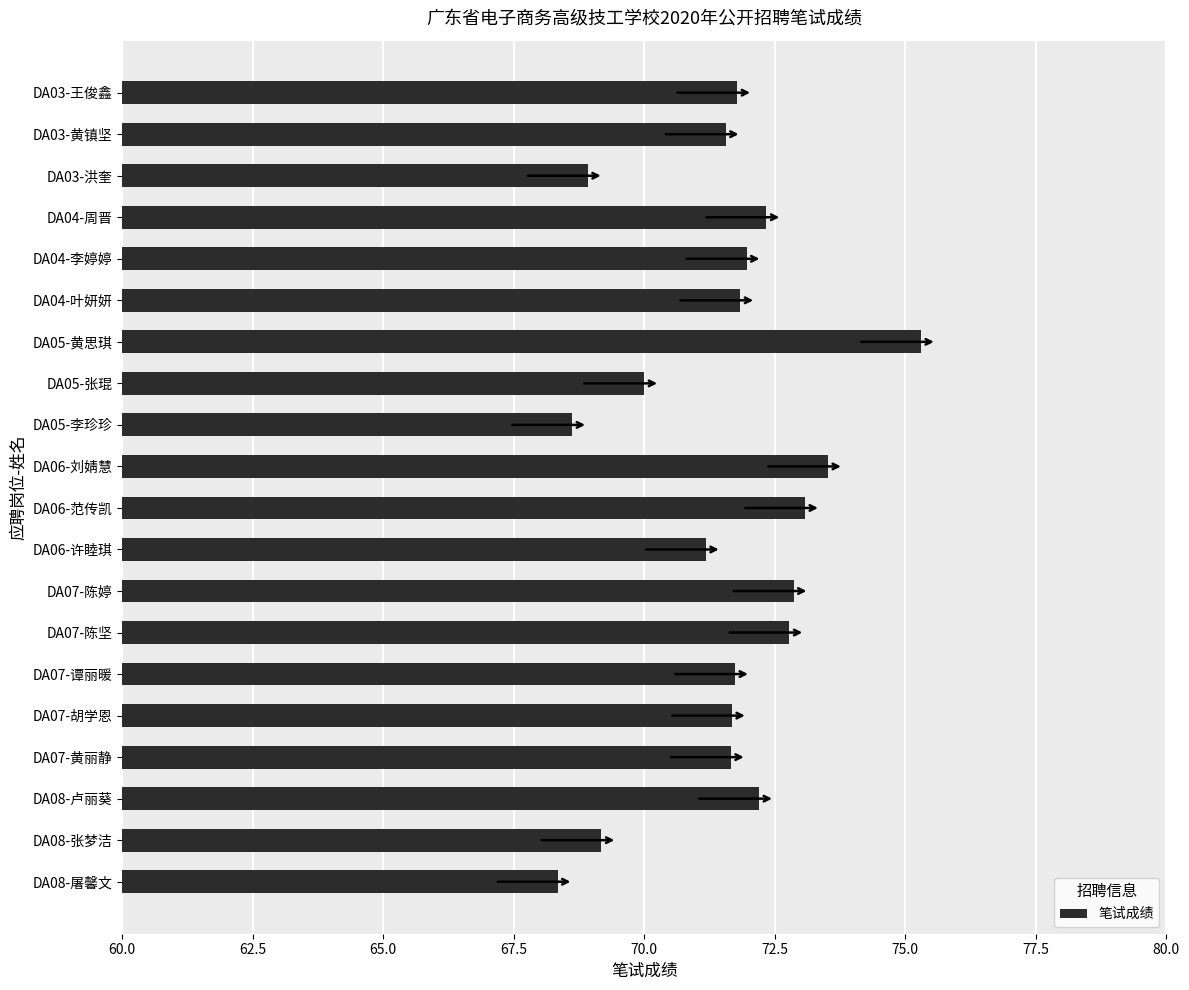

Is it true that the value at DA06-范传凯 is 30.6?

False